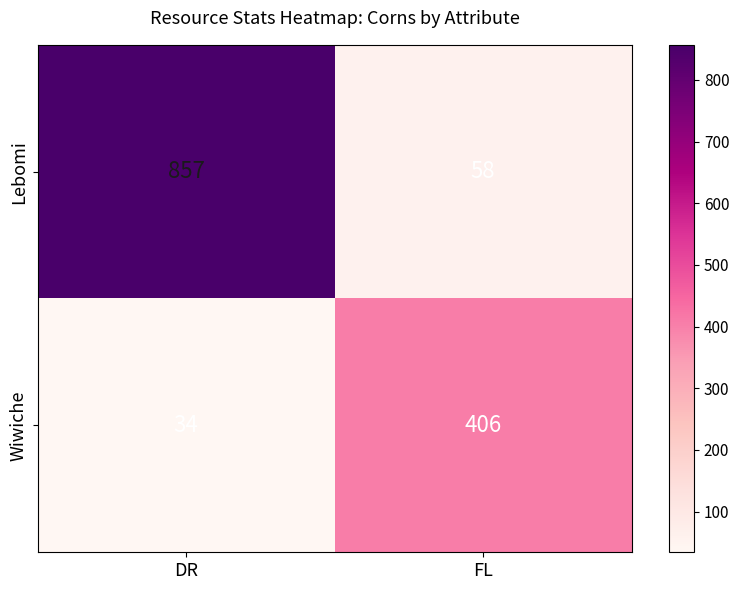

Which category has the highest value in the Wiwiche series?

FL